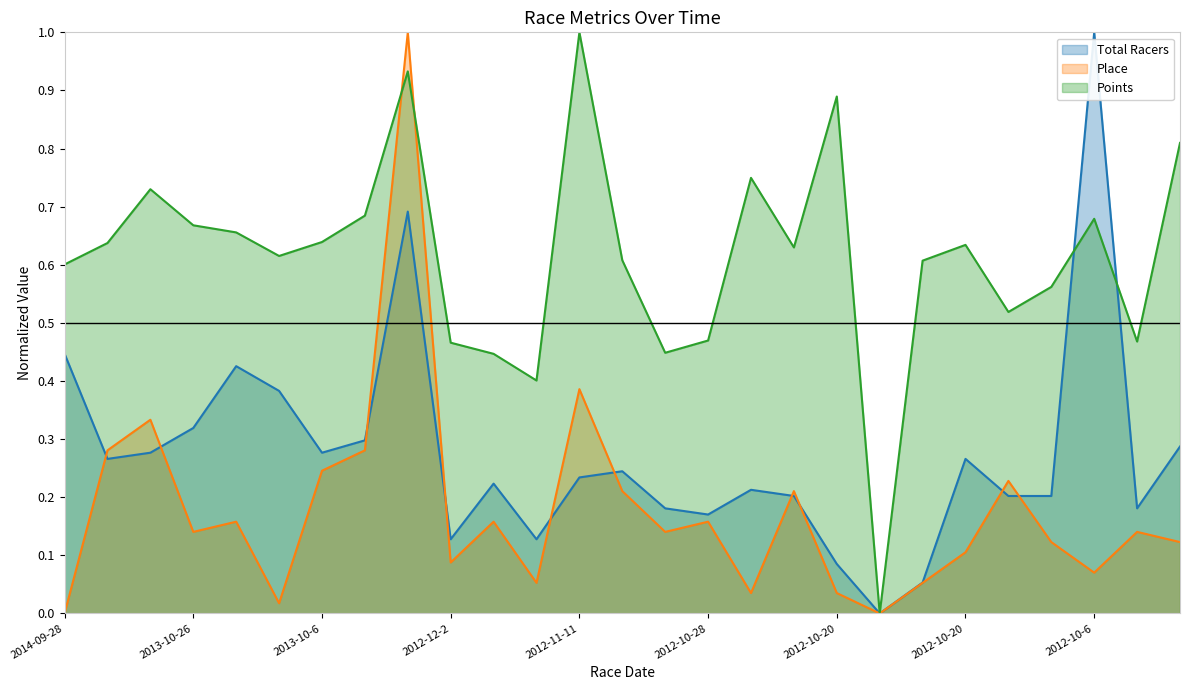

What are all the series names shown in the legend?

Total Racers, Place, Points